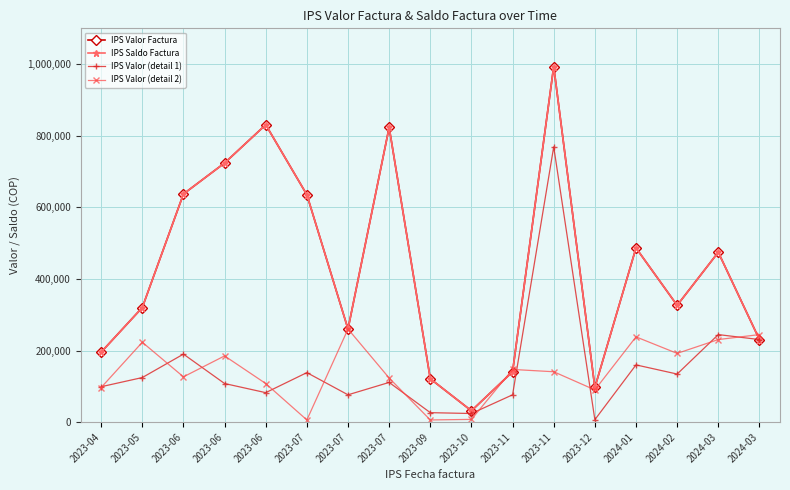

Does the chart have visible grid lines?

Yes